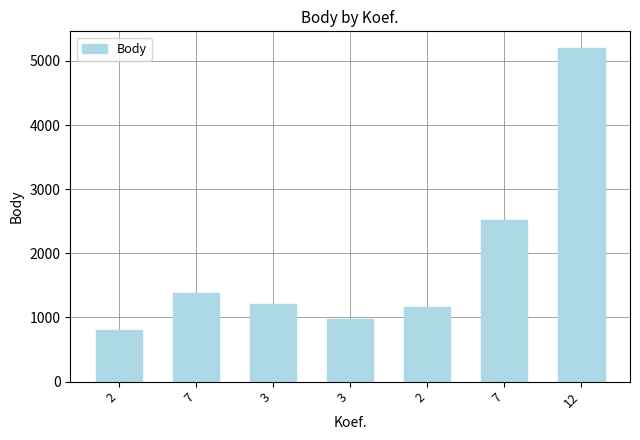

What is the difference between the maximum and minimum values?

4397